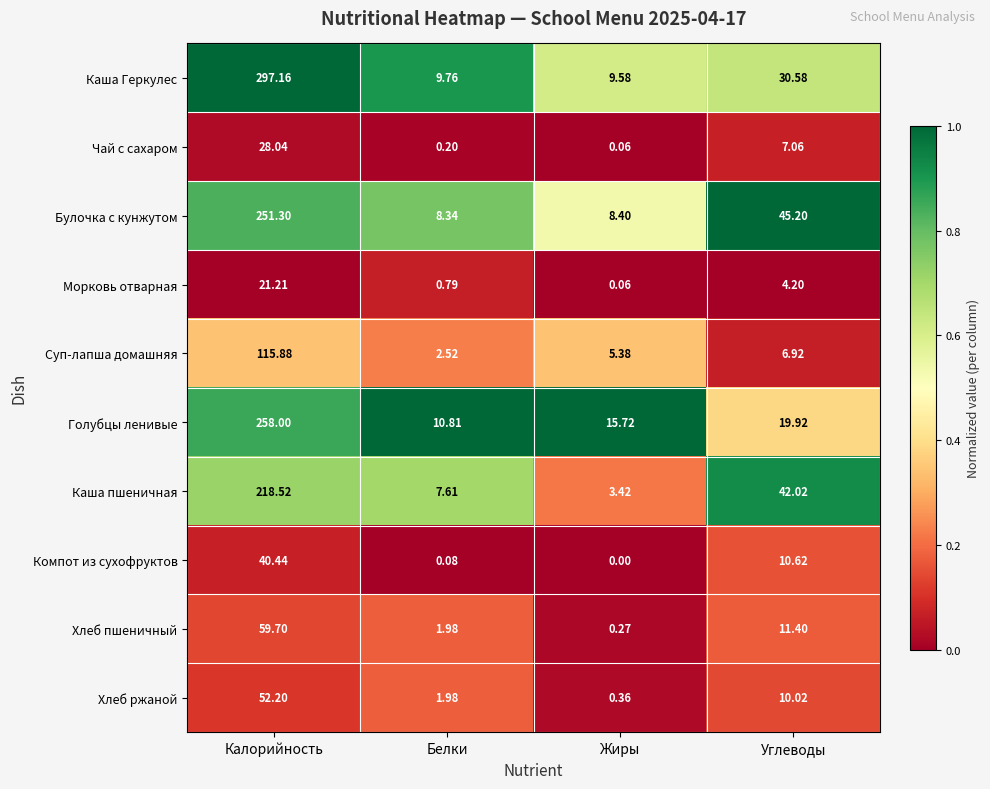

How many data points in Суп-лапша домашняя are above 6?

2